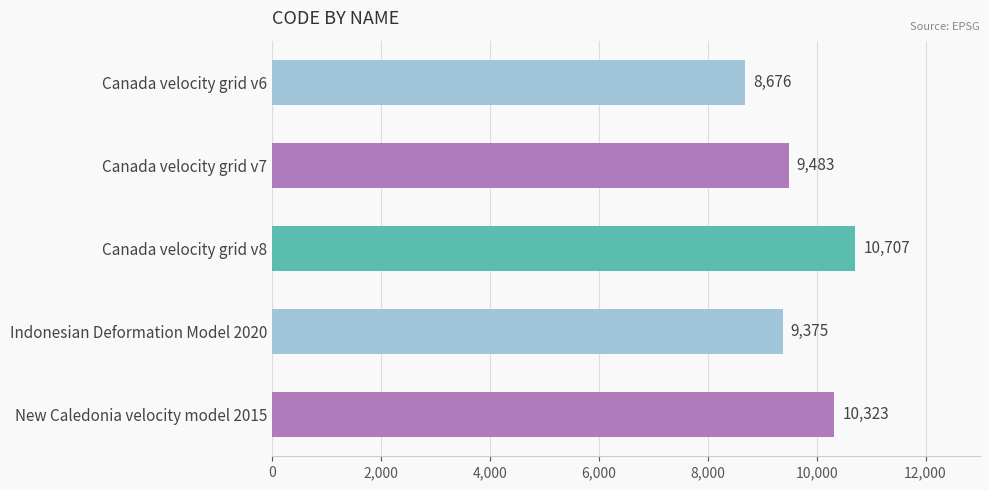

Is it true that the value at Canada velocity grid v6 is 3646?

False